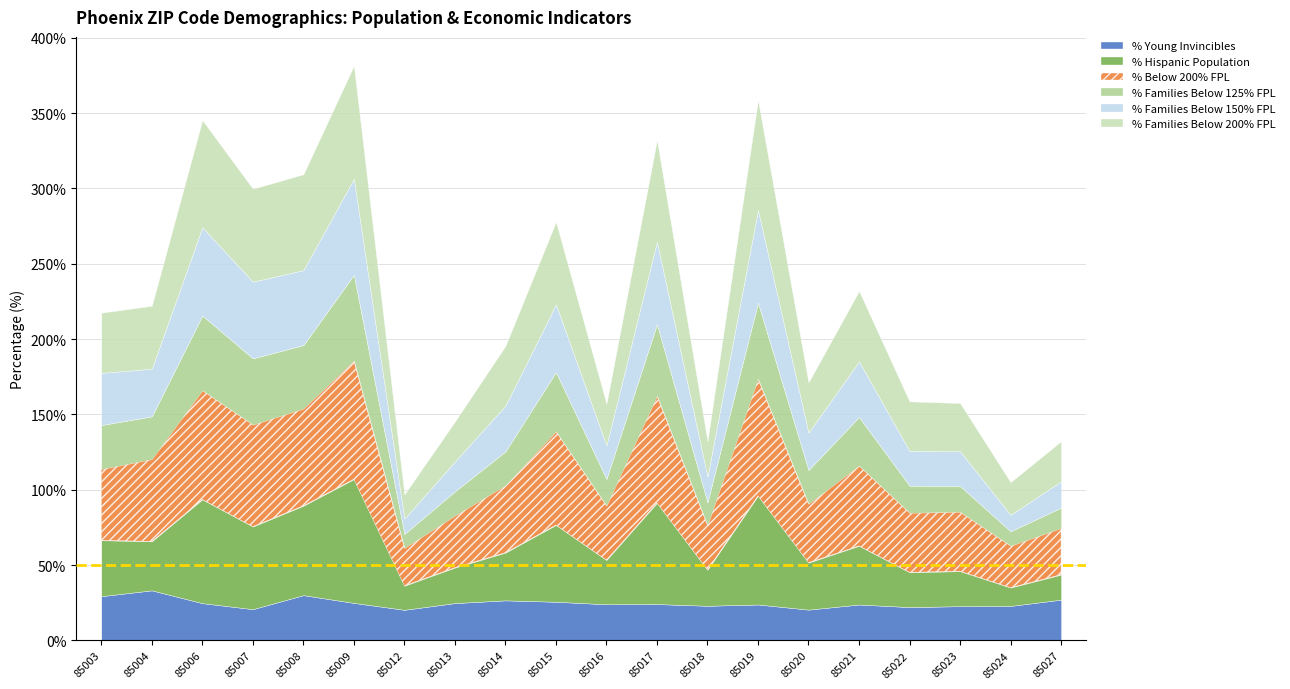

Rank the categories by % Young Invincibles value from highest to lowest.

85004, 85008, 85003, 85027, 85014, 85015, 85009, 85013, 85006, 85017, 85016, 85019, 85021, 85018, 85024, 85023, 85022, 85007, 85020, 85012